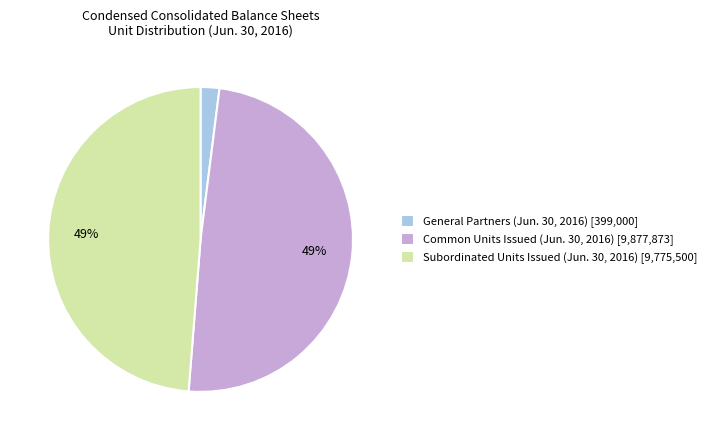

To the nearest percent, what is the difference between the largest and smallest slice percentages?

47%